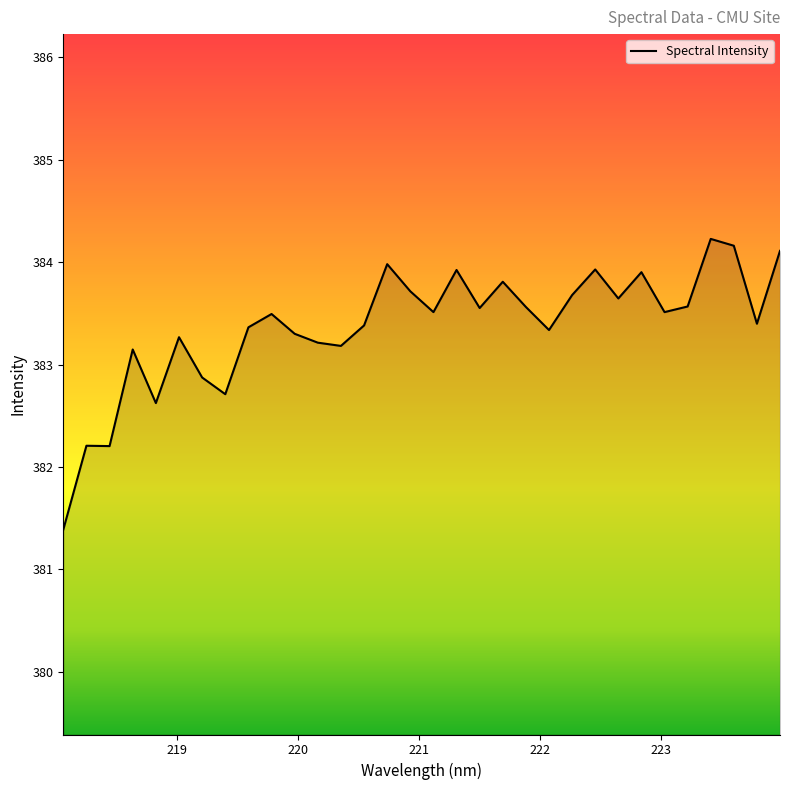

What is the minimum value shown in the chart?

381.4